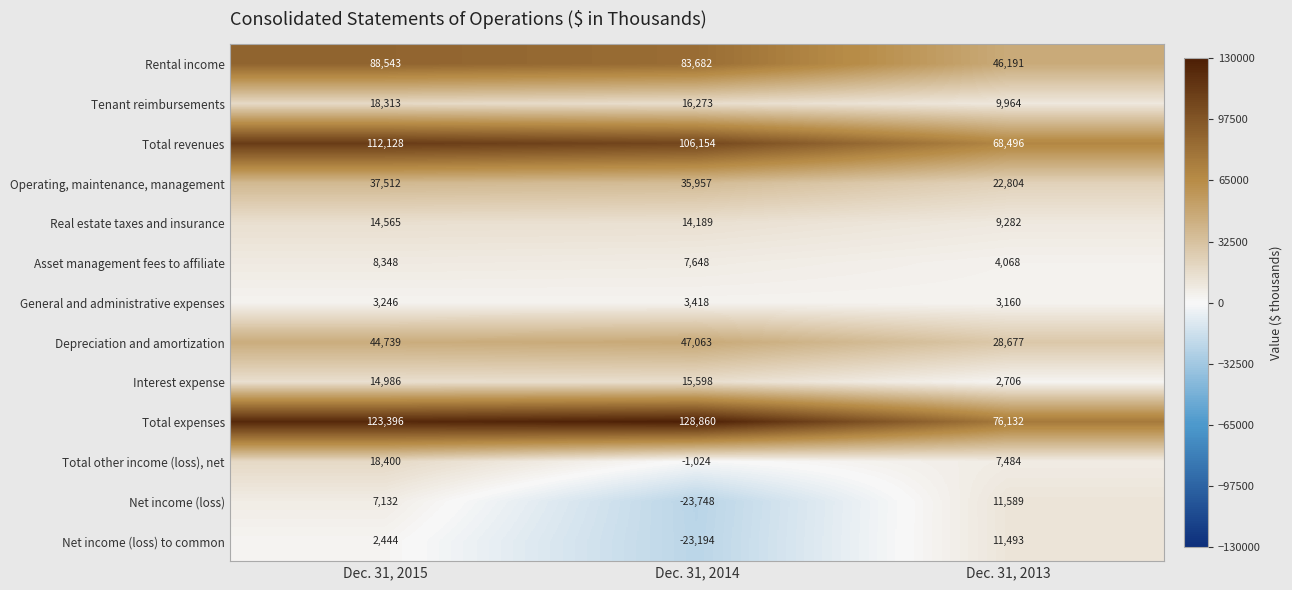

The Interest expense series shows 4785 at Dec. 31, 2013. True or false?

False